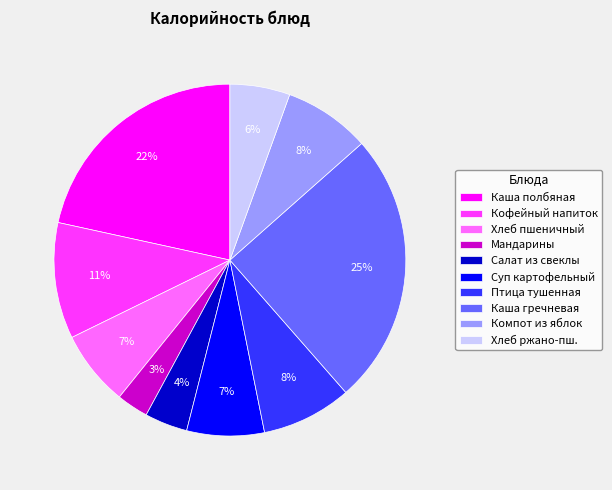

What is the smallest slice in the pie chart?

Мандарины